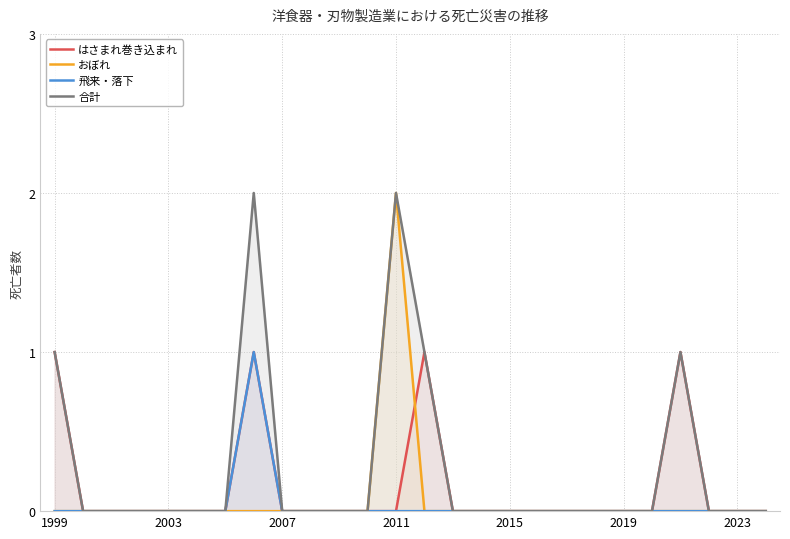

Is it true that はさまれ巻き込まれ equals 0 at 2023?

True